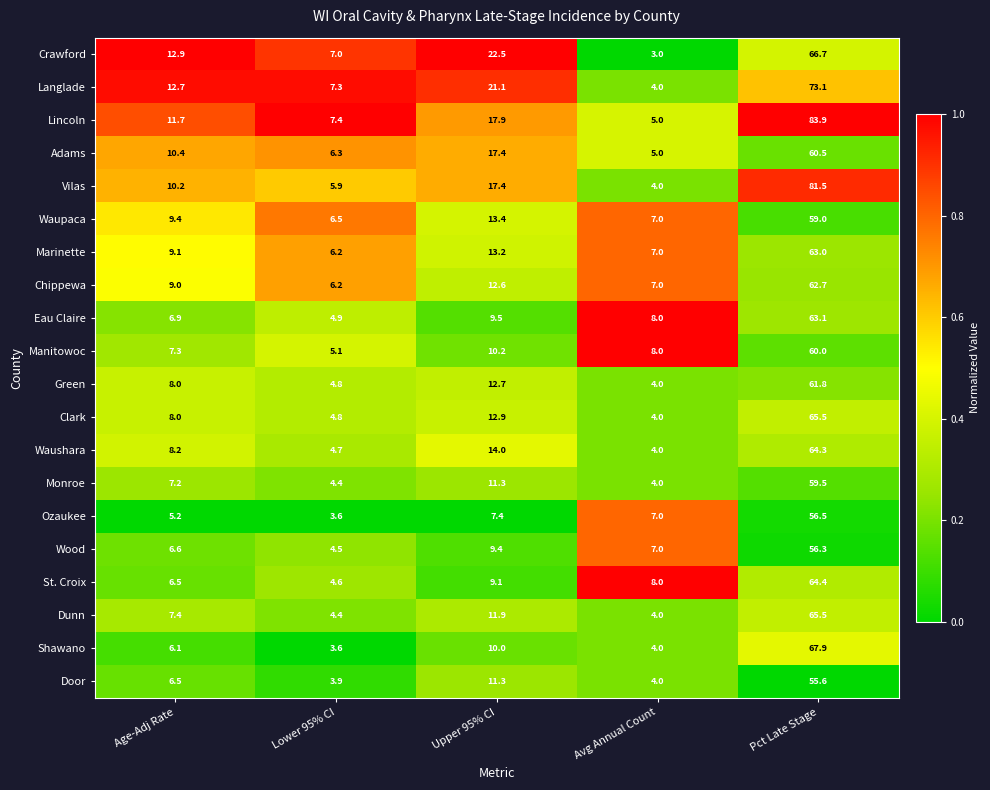

What is the difference between the highest and lowest values at Lower 95% CI?

3.8